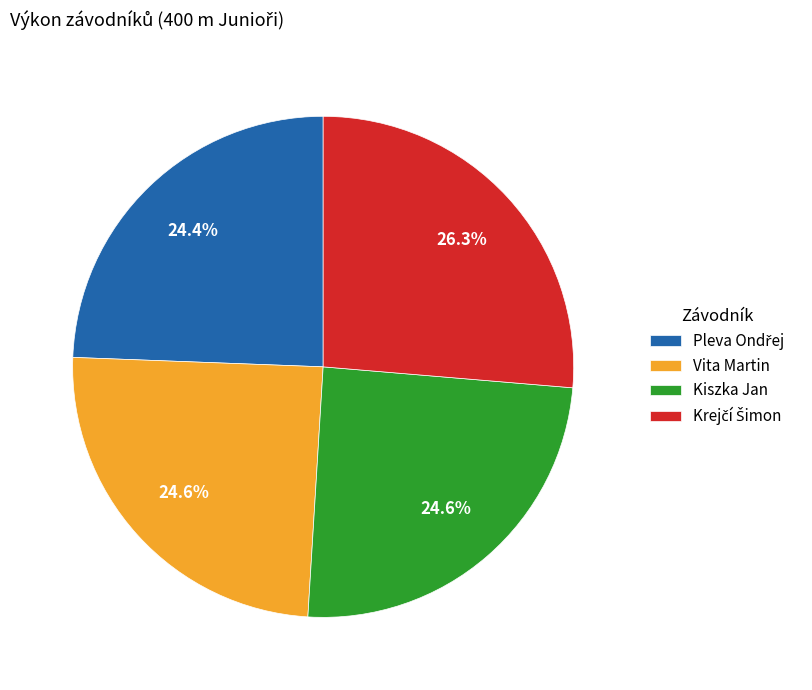

How much of the chart is everything except Kiszka Jan?

75.4%